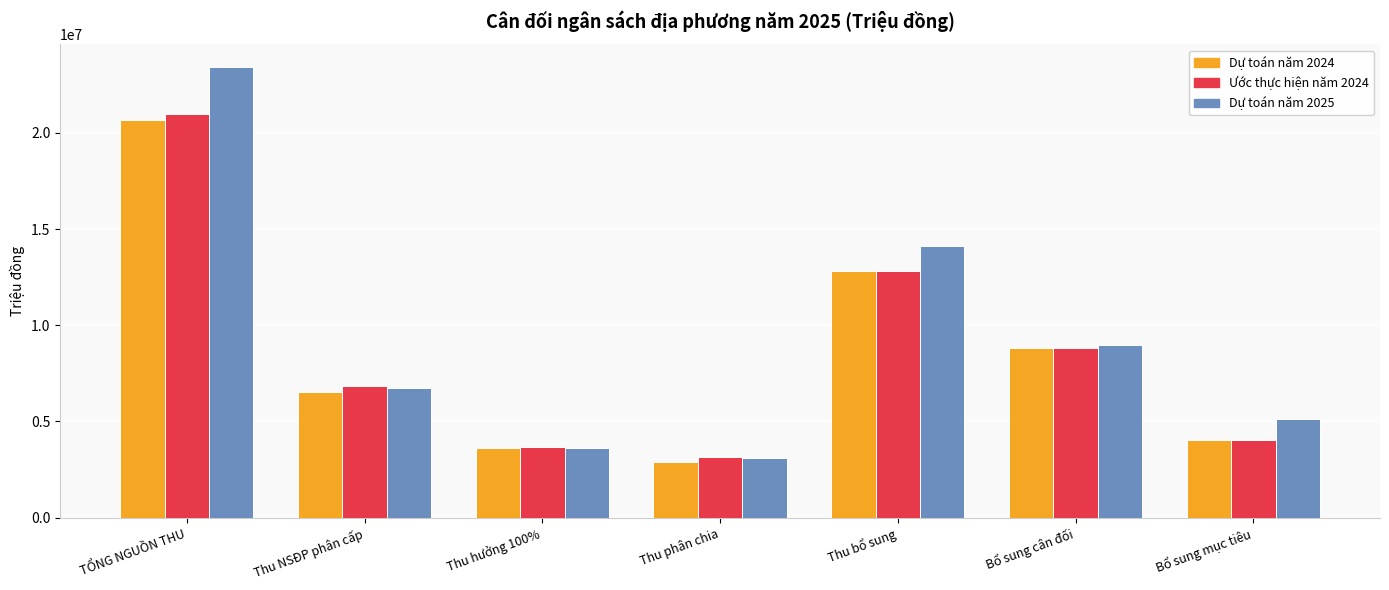

What is the spread (max minus min) of values at Thu phân chia?

242800